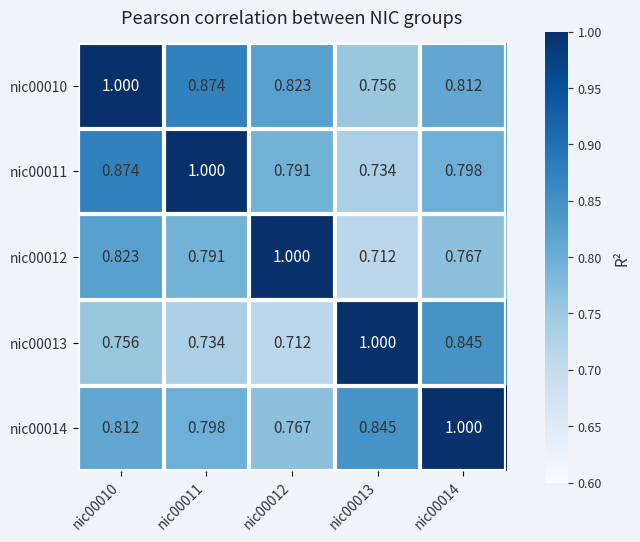

Is the value of nic00013 at nic00010 greater than the value of nic00014 at nic00010?

No